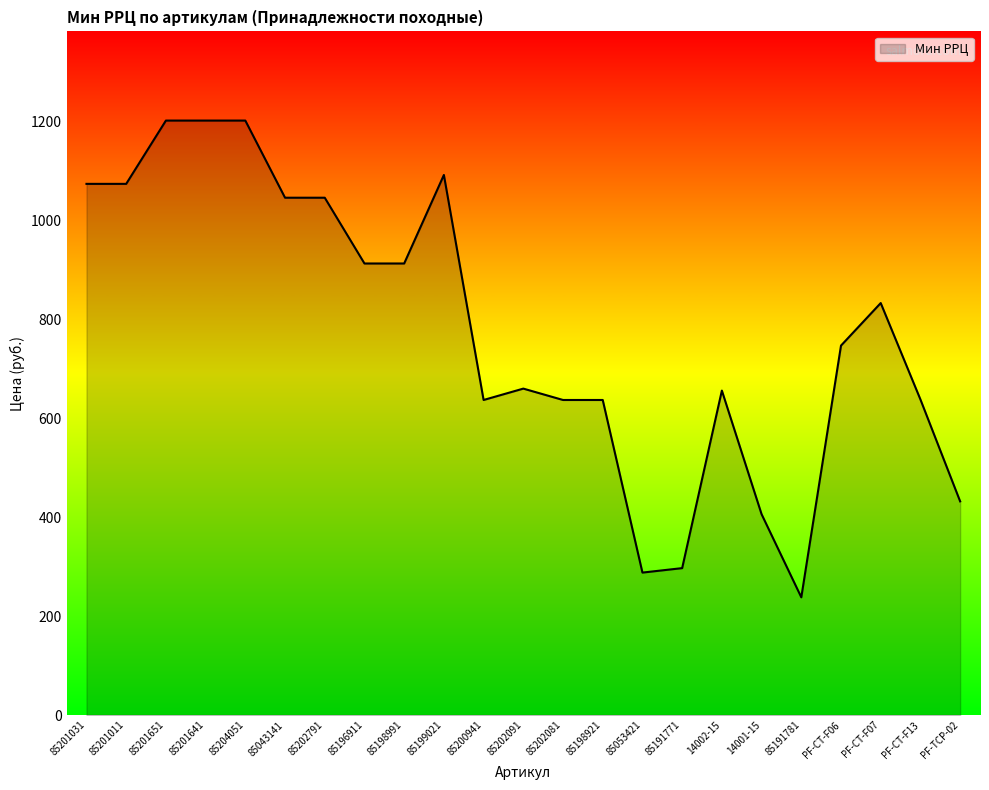

The chart shows a value of 1202 at 85201651. True or false?

True